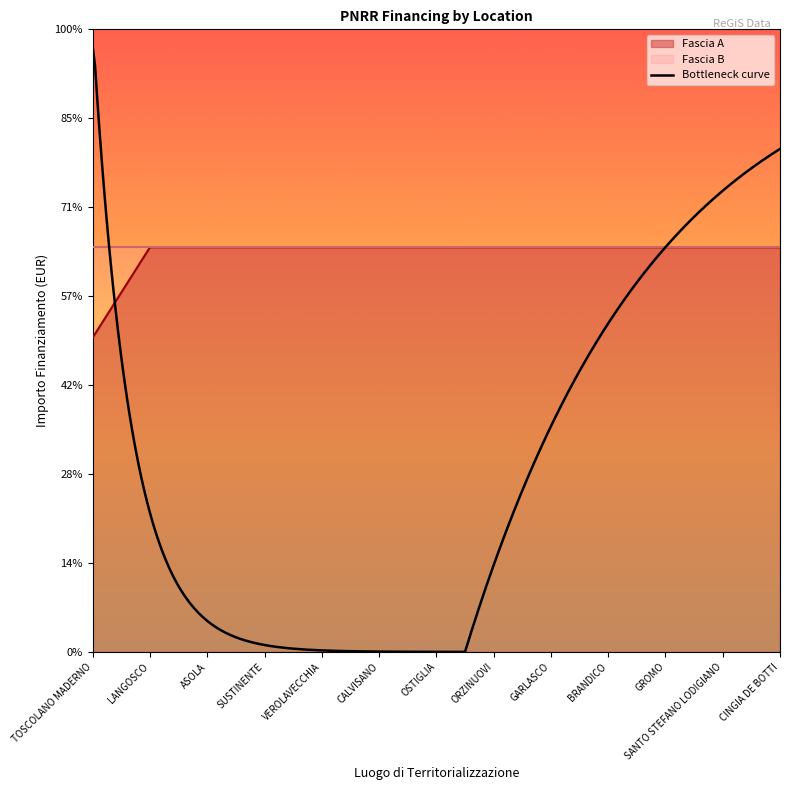

Reading left to right, what are all the values shown in this chart?

17674.8	22750.0	22750.0	22750.0	22750.0	22750.0	22750.0	22750.0	22750.0	22750.0	22750.0	22750.0	22750.0